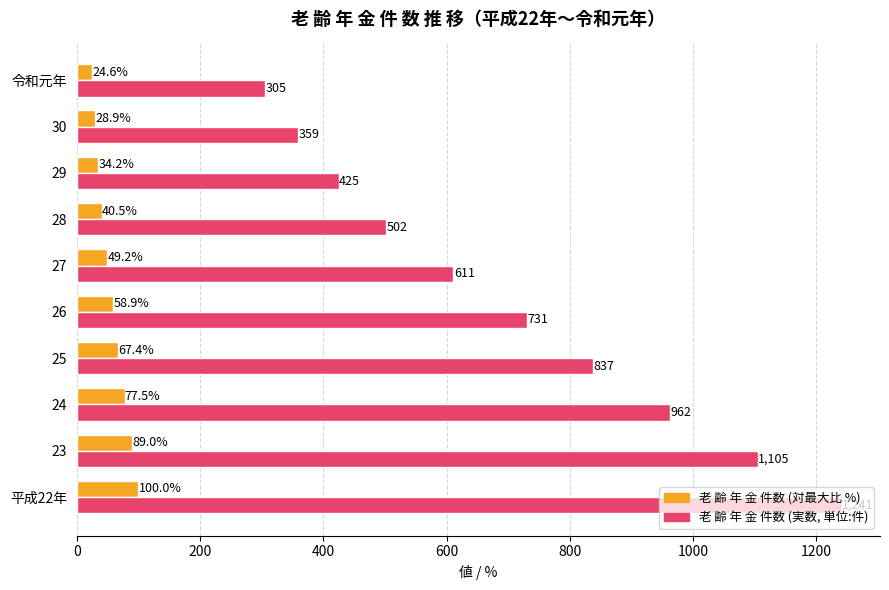

What is the difference between the highest and lowest values at 平成22年?

1141.0